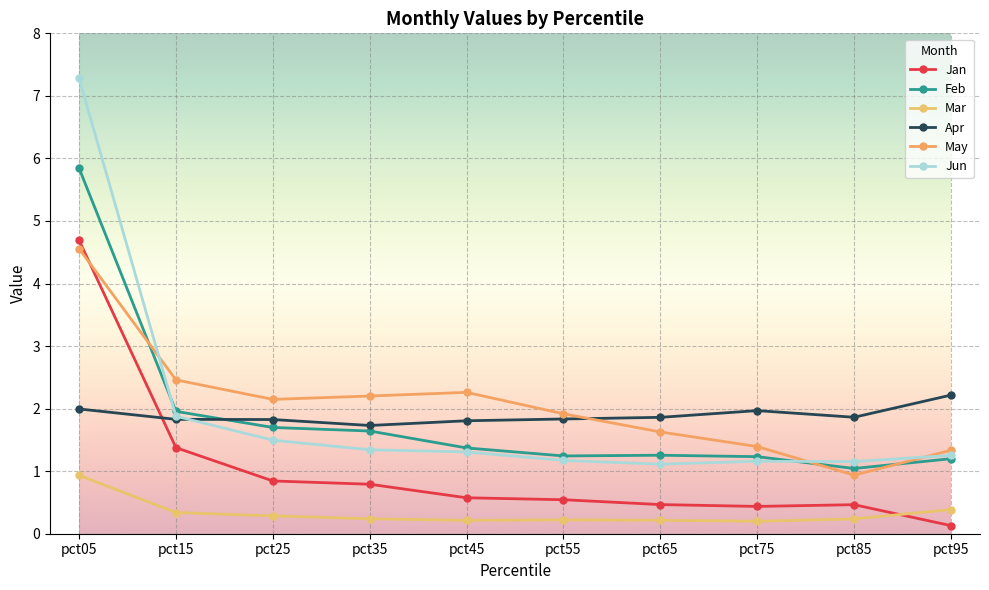

Reading left to right, transcribe all the data shown in this chart.

Jan: pct05=4.7	pct15=1.4	pct25=0.8	pct35=0.8	pct45=0.6	pct55=0.5	pct65=0.5	pct75=0.4	pct85=0.5	pct95=0.1
Feb: pct05=5.8	pct15=2.0	pct25=1.7	pct35=1.6	pct45=1.4	pct55=1.2	pct65=1.3	pct75=1.2	pct85=1.0	pct95=1.2
Mar: pct05=0.9	pct15=0.3	pct25=0.3	pct35=0.2	pct45=0.2	pct55=0.2	pct65=0.2	pct75=0.2	pct85=0.2	pct95=0.4
Apr: pct05=2.0	pct15=1.8	pct25=1.8	pct35=1.7	pct45=1.8	pct55=1.8	pct65=1.9	pct75=2.0	pct85=1.9	pct95=2.2
May: pct05=4.6	pct15=2.5	pct25=2.1	pct35=2.2	pct45=2.3	pct55=1.9	pct65=1.6	pct75=1.4	pct85=0.9	pct95=1.3
Jun: pct05=7.3	pct15=1.9	pct25=1.5	pct35=1.3	pct45=1.3	pct55=1.2	pct65=1.1	pct75=1.2	pct85=1.2	pct95=1.3